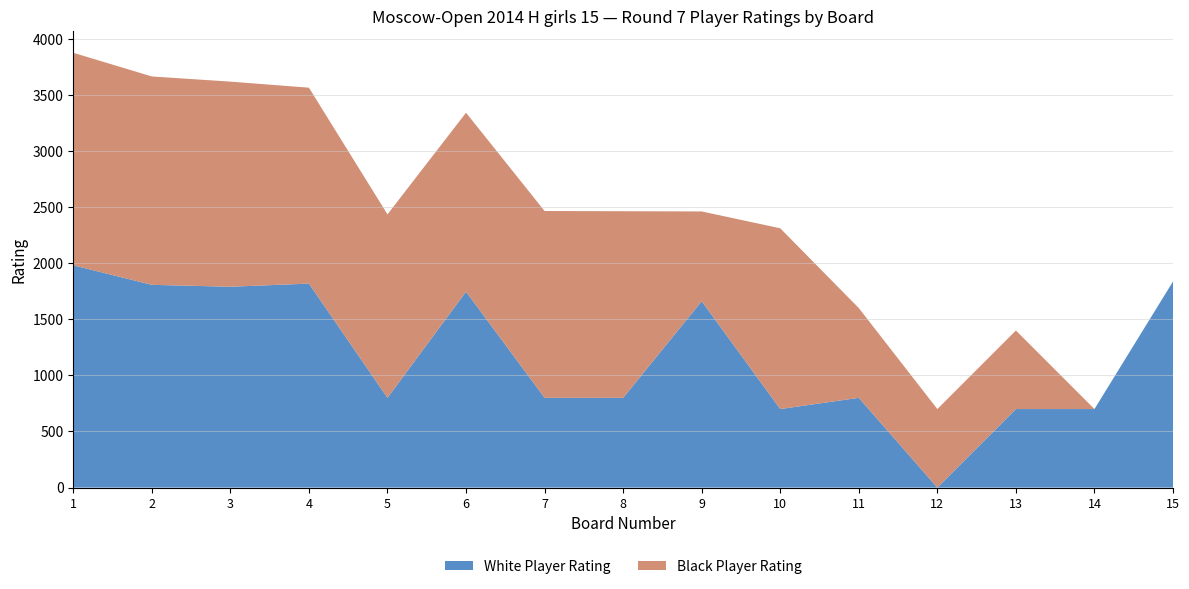

The value of White Player Rating at 8 is 427. True or false?

False